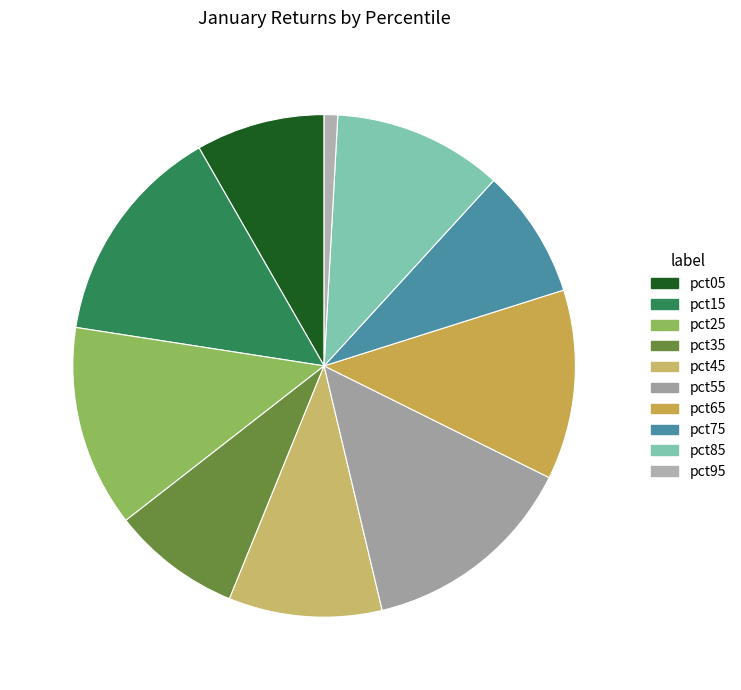

Which slice is the smallest?

pct95